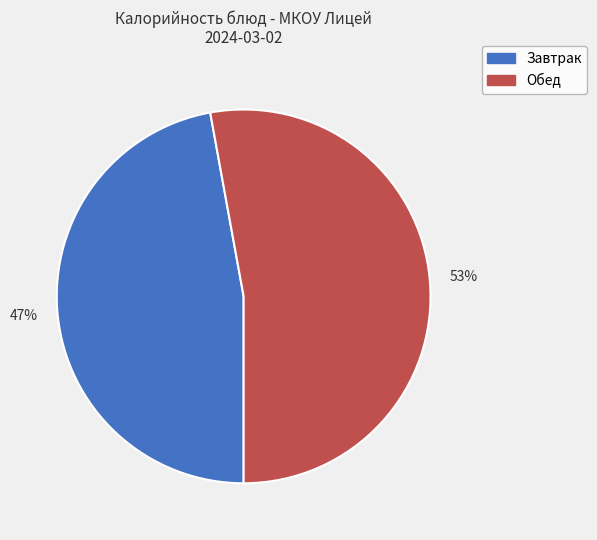

Is there any slice that represents more than half of the pie?

Yes